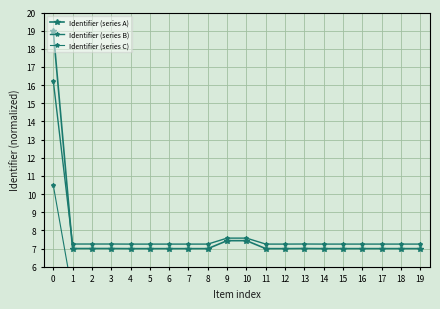

At which label is Identifier (series B) closest to 11?

10